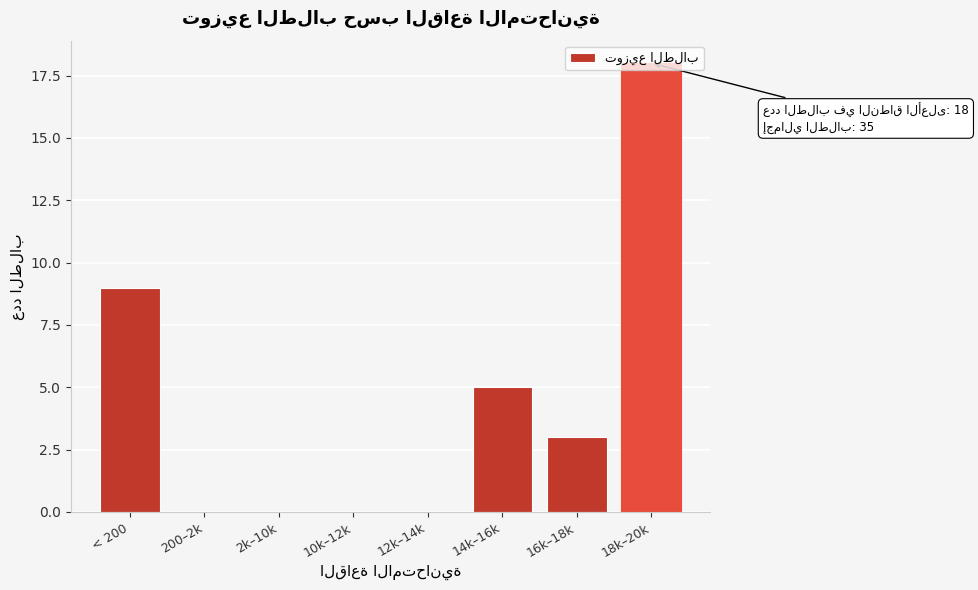

What is the sum of all values?

35